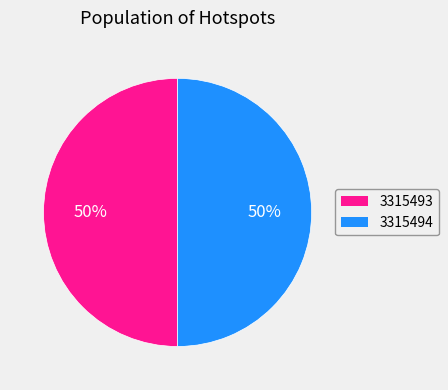

What is the ratio of the value at 3315493 to the value at 3315494?

1.0